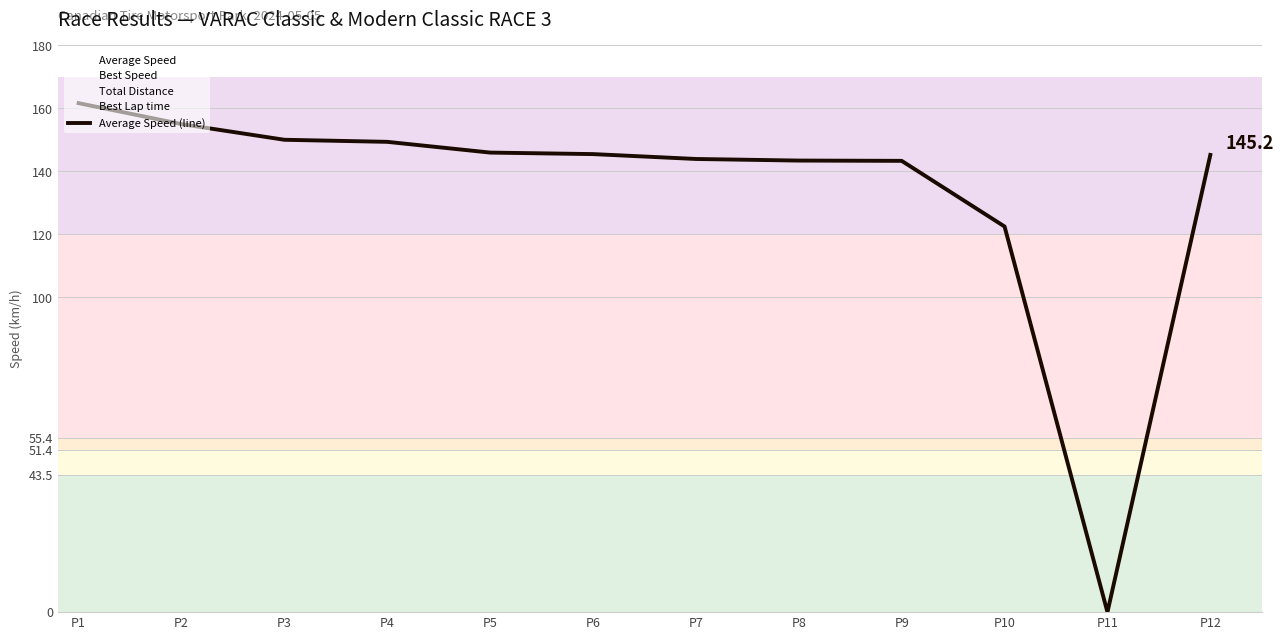

Reading right to left, transcribe all the data shown in this chart.

145.2	0.0	122.5	143.3	143.4	143.9	145.5	146.0	149.4	150.0	155.0	161.7